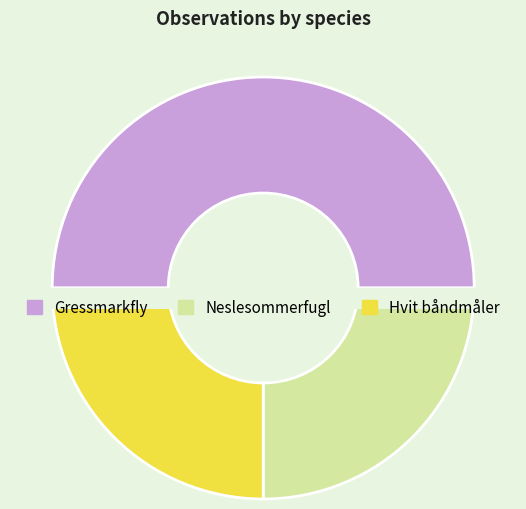

Which category has the smallest portion of the pie?

Neslesommerfugl